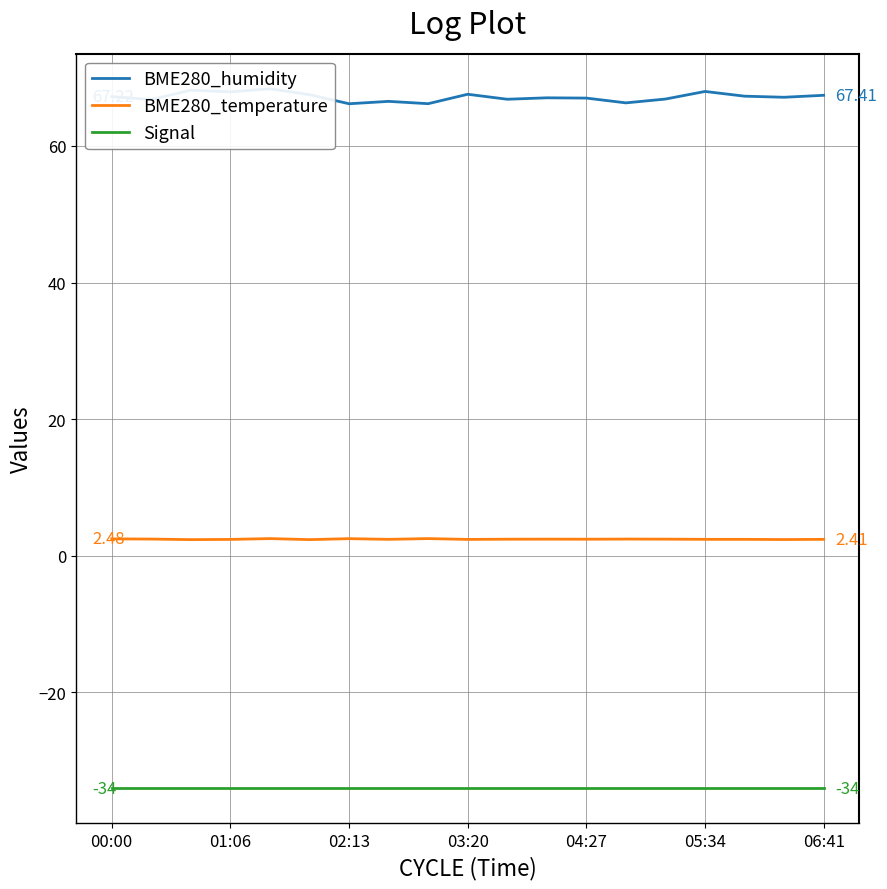

Rank the series by their average value, from highest to lowest.

BME280_humidity, BME280_temperature, Signal